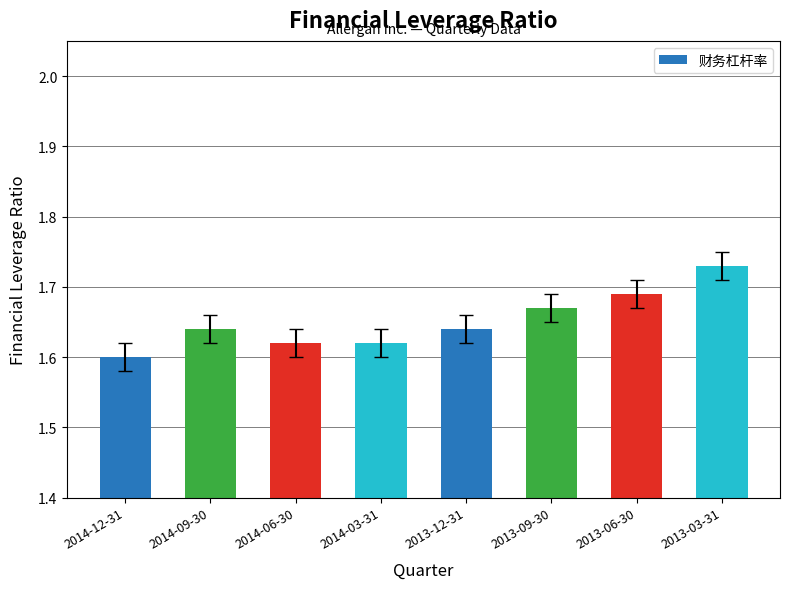

Which label corresponds to the smallest value in the chart?

2014-12-31